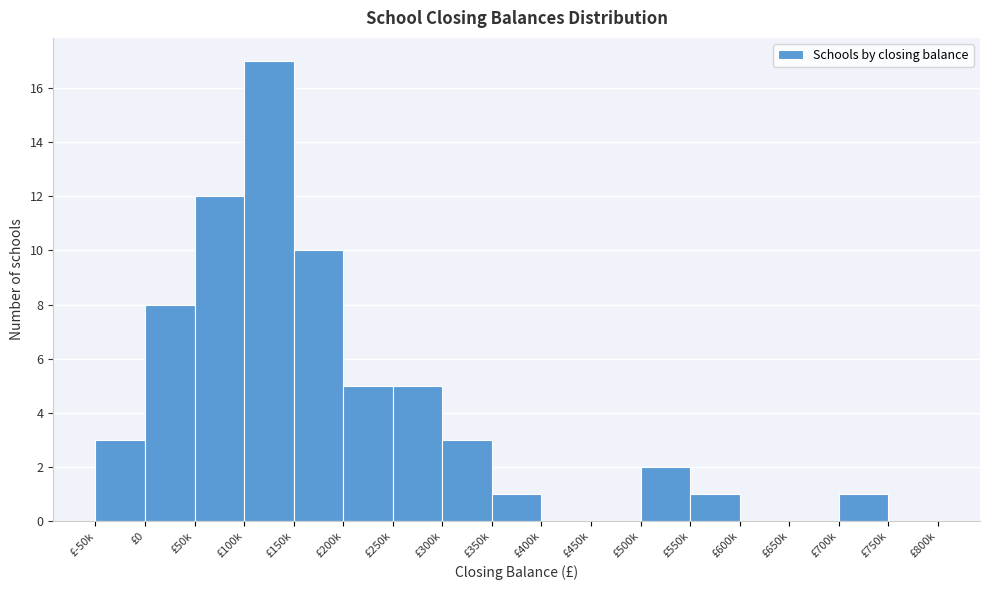

Reading right to left, list all the values displayed in this chart.

£750k=0	£700k=1	£650k=0	£600k=0	£550k=1	£500k=2	£450k=0	£400k=0	£350k=1	£300k=3	£250k=5	£200k=5	£150k=10	£100k=17	£50k=12	£0=8	£-50k=3